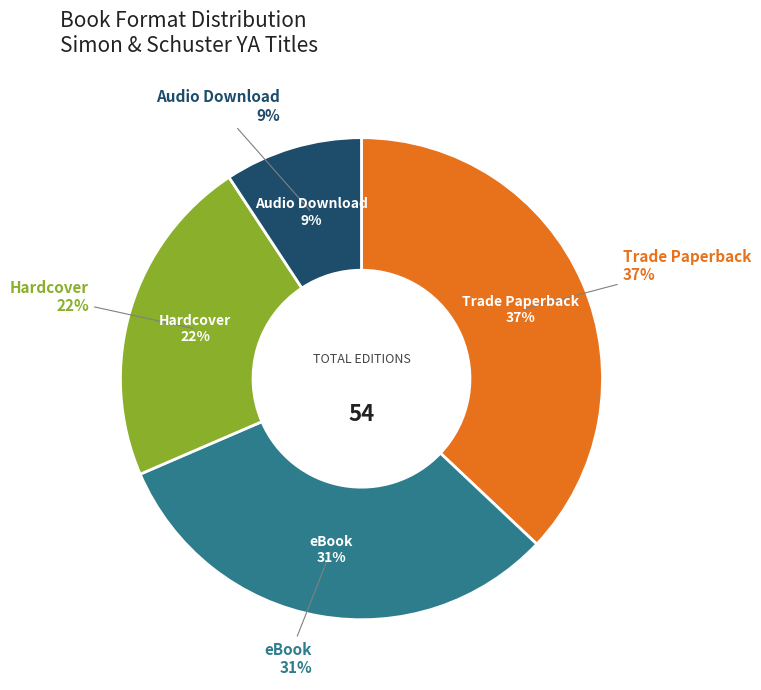

Does any single category account for the majority?

No